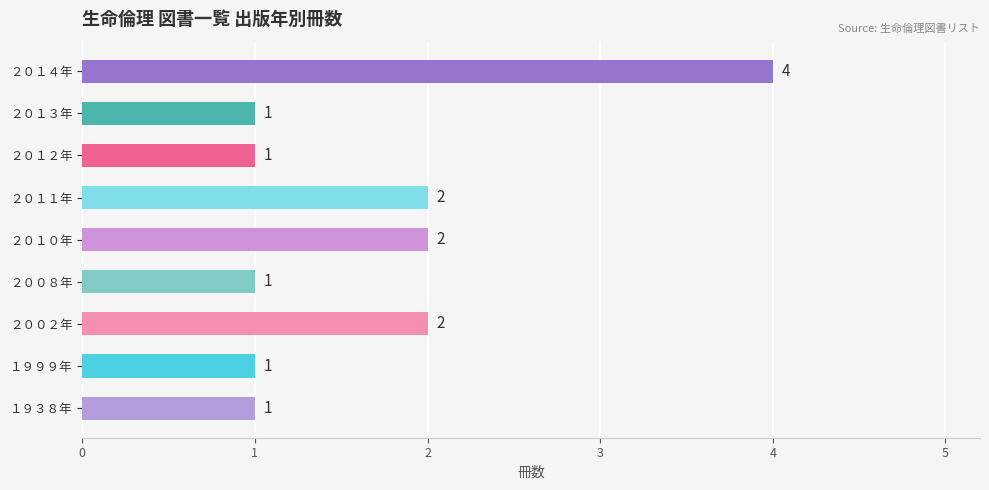

How many bars are there in total?

9